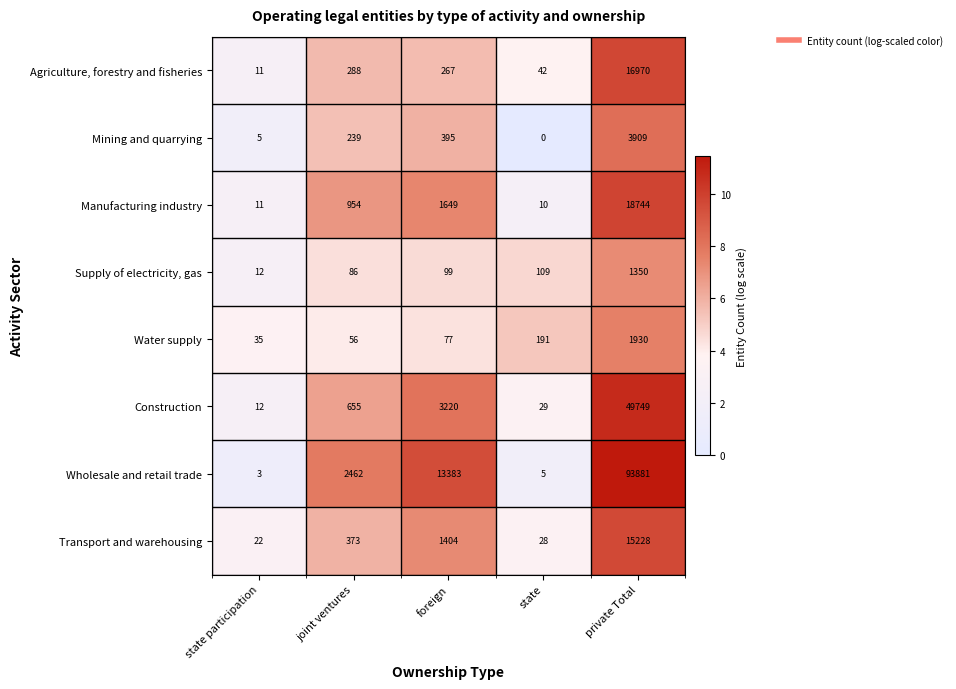

Between state participation and state, which series saw the biggest shift?

Water supply